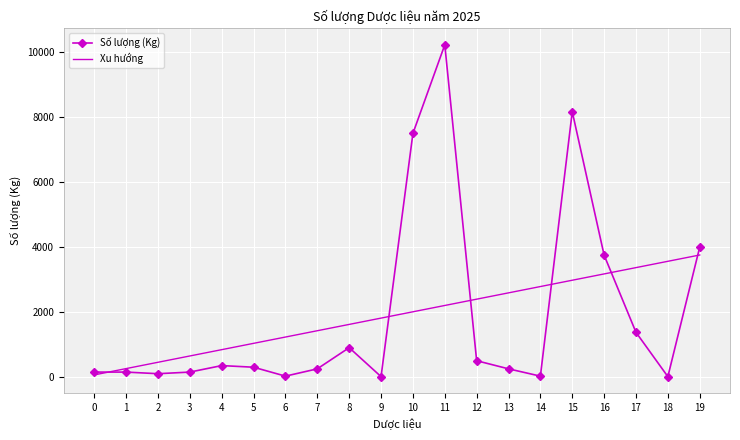

Rank the series at 7 from lowest to highest value.

Số lượng (Kg), Xu hướng